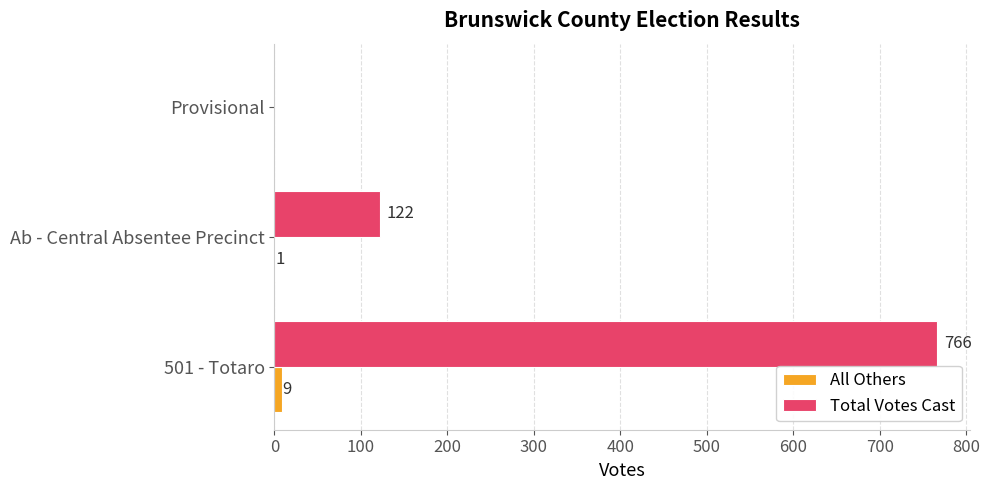

What value does the Total Votes Cast series have at 501 - Totaro, to the nearest 50?

750